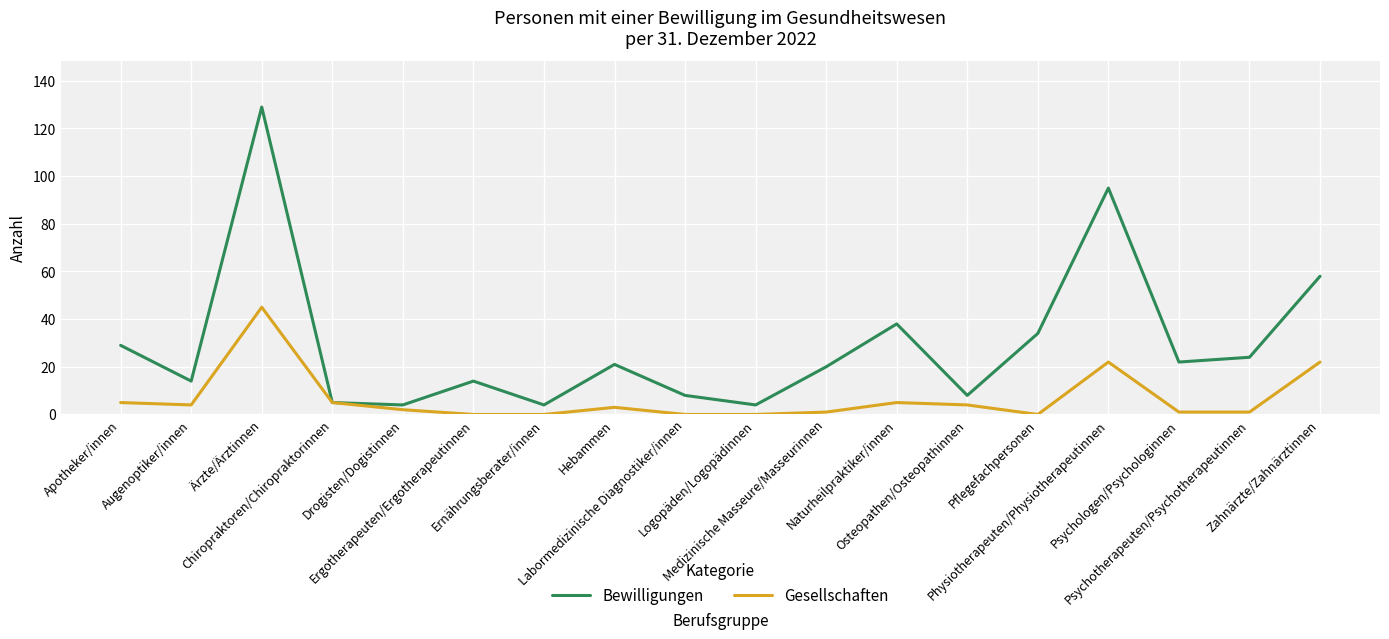

What is the highest value of the Bewilligungen series?

129